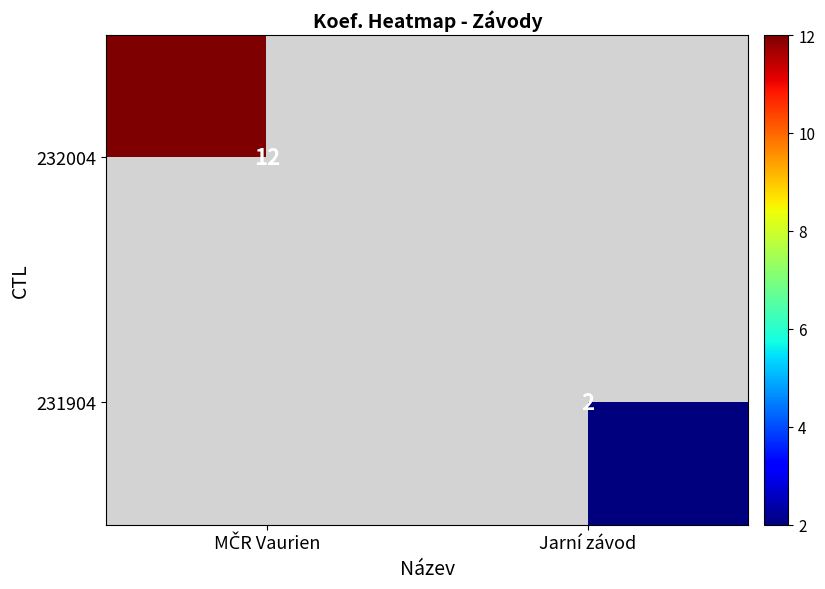

Rank the categories by 231904 value from lowest to highest.

MČR Vaurien, Jarní závod